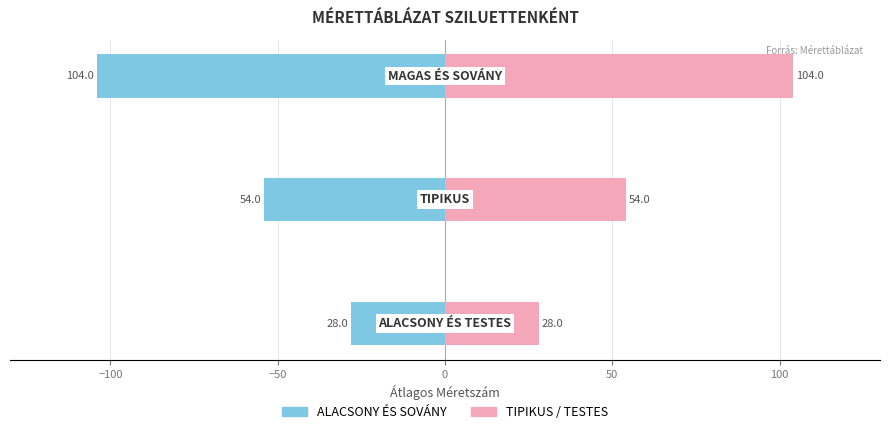

What is the sum of all TESTES / TIPIKUS values?

186